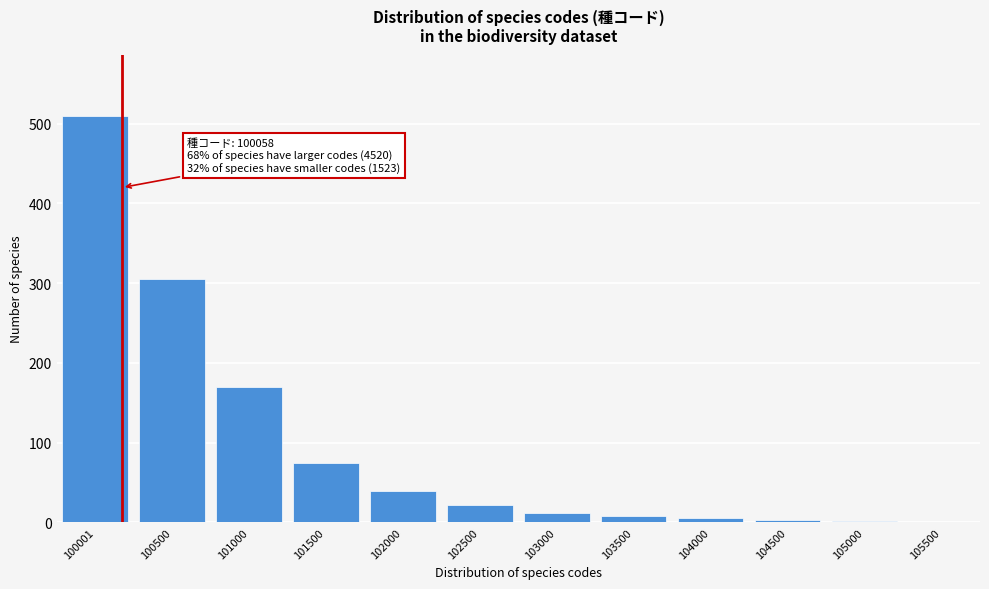

The chart shows a value of 3 at 104500. True or false?

True